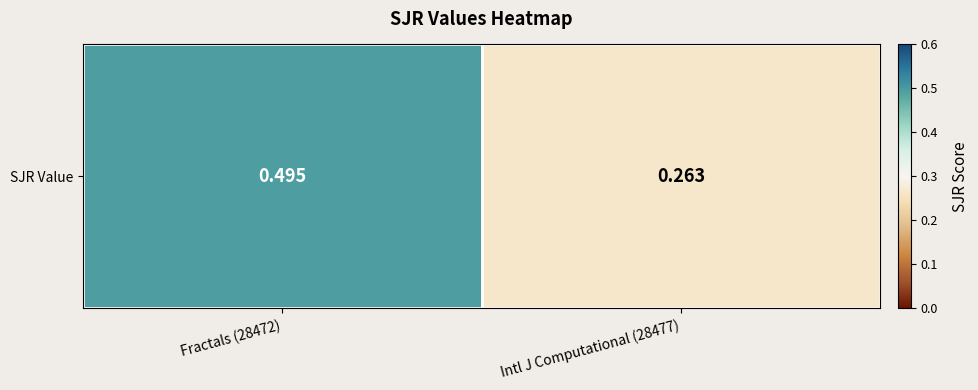

Read the value at Intl J Computational (28477).

0.3